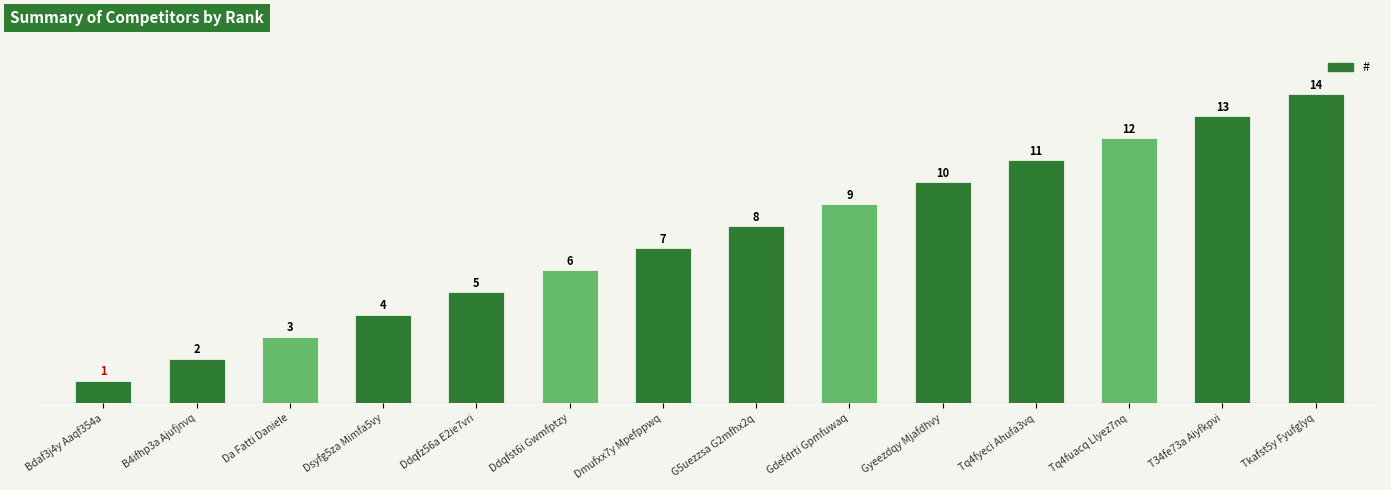

Reading left to right, what are all the values shown in this chart?

Bdaf3j4y Aaqf354a=1	B4ifhp3a Ajufjnvq=2	Da Fatti Daniele=3	Dsyfg5za Mimfa5vy=4	Ddqfz56a E2ie7vri=5	Ddqfst6i Gwmfptzy=6	Dmufxx7y Mpefppwq=7	G5uezzsa G2mfhx2q=8	Gdefdrti Gpmfuwaq=9	Gyeezdqy Mjafdhvy=10	Tq4fyeci Ahufa3vq=11	Tq4fuacq Llyez7nq=12	T34fe73a Aiyfkpvi=13	Tkafst5y Fyufglyq=14